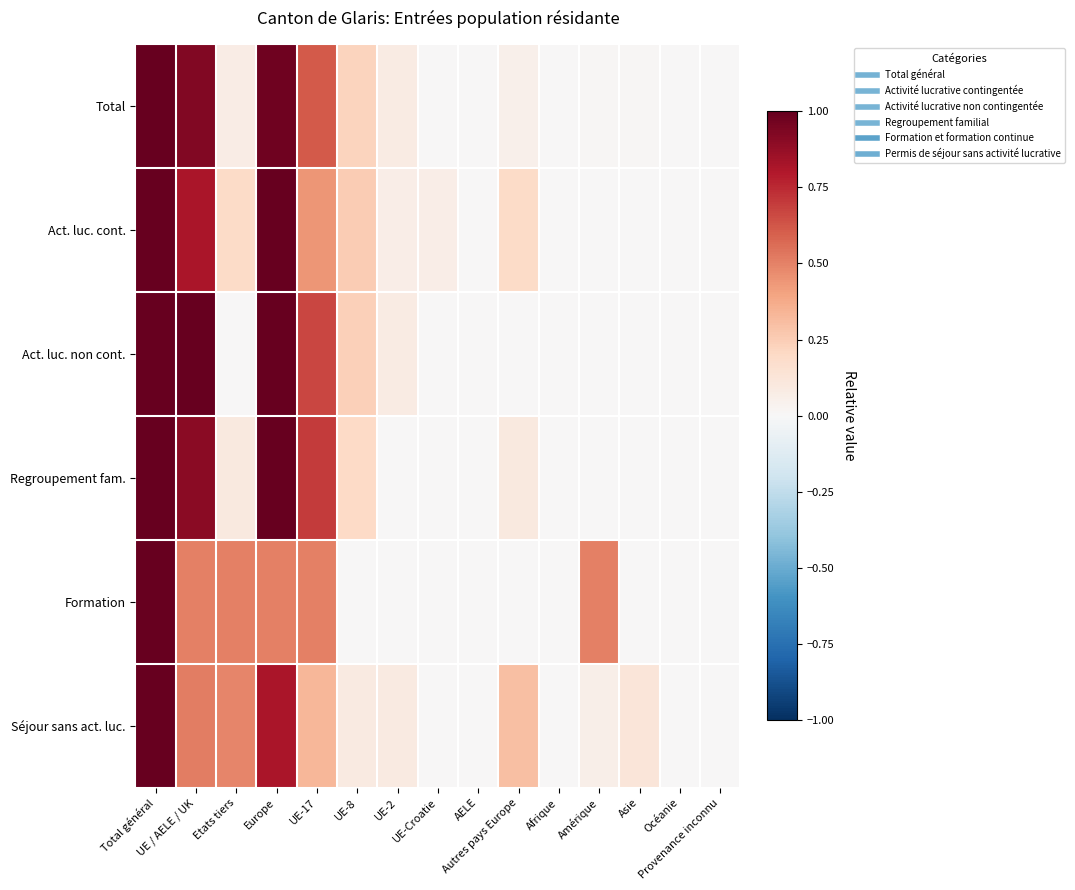

What is the total value across all series at UE / AELE / UK?

4.6